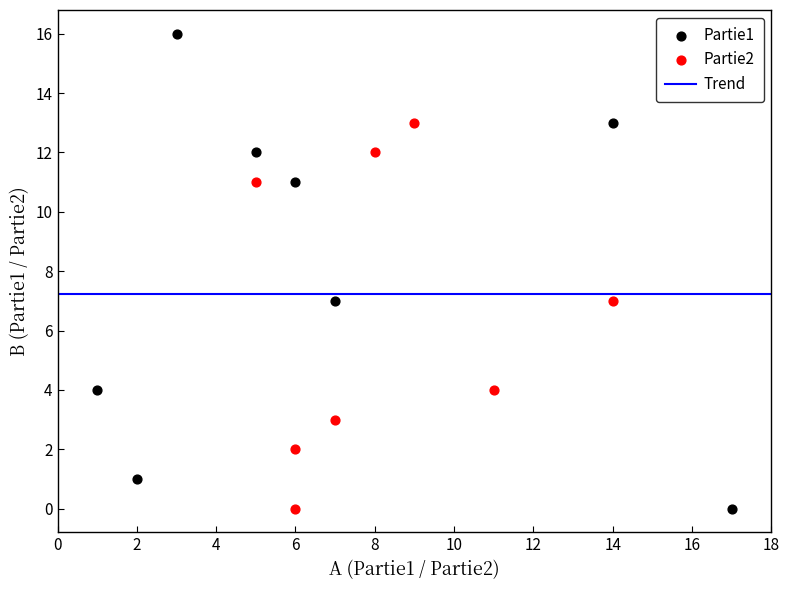

Which series has the largest Y range (max minus min)?

Partie1